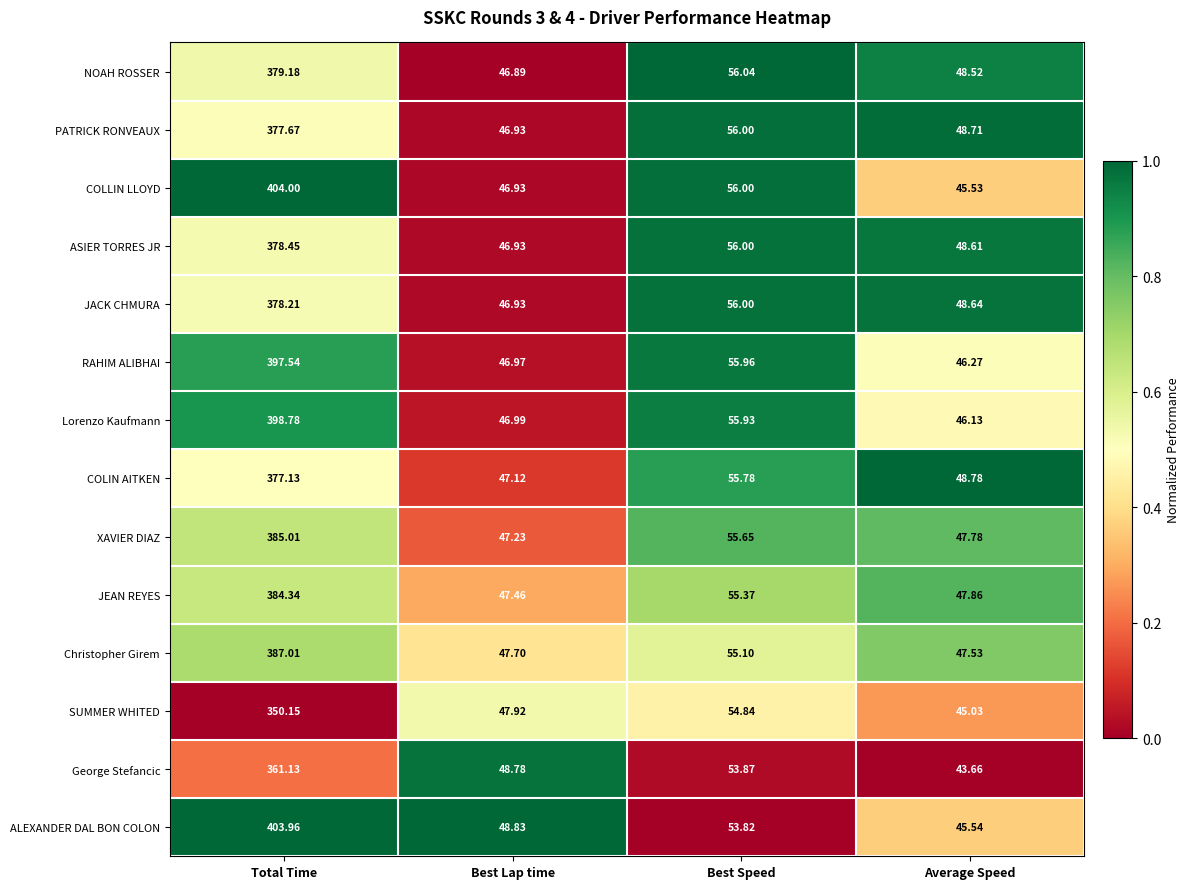

Where is JACK CHMURA nearest to the value 212?

Best Speed